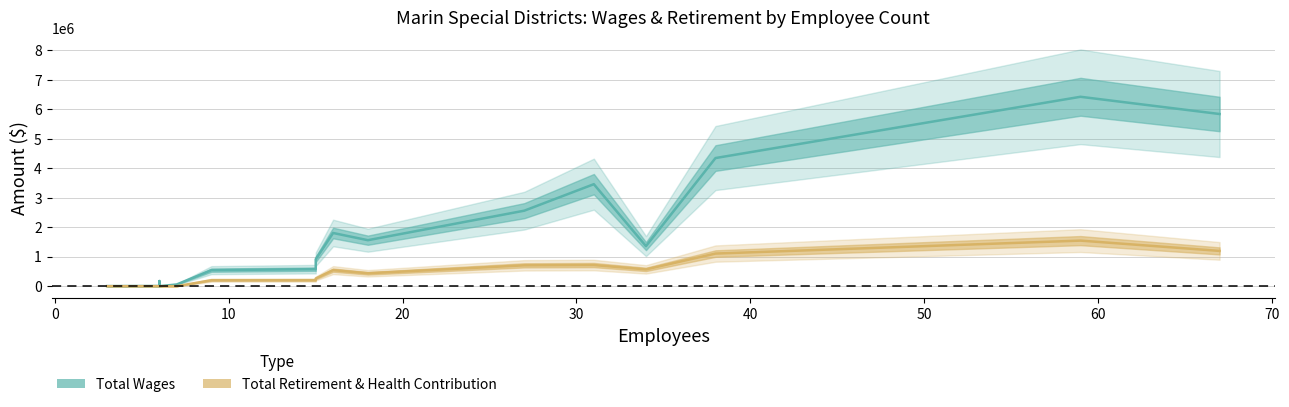

True or false: Total Retirement & Health Contribution and Total Wages intersect in this chart.

False